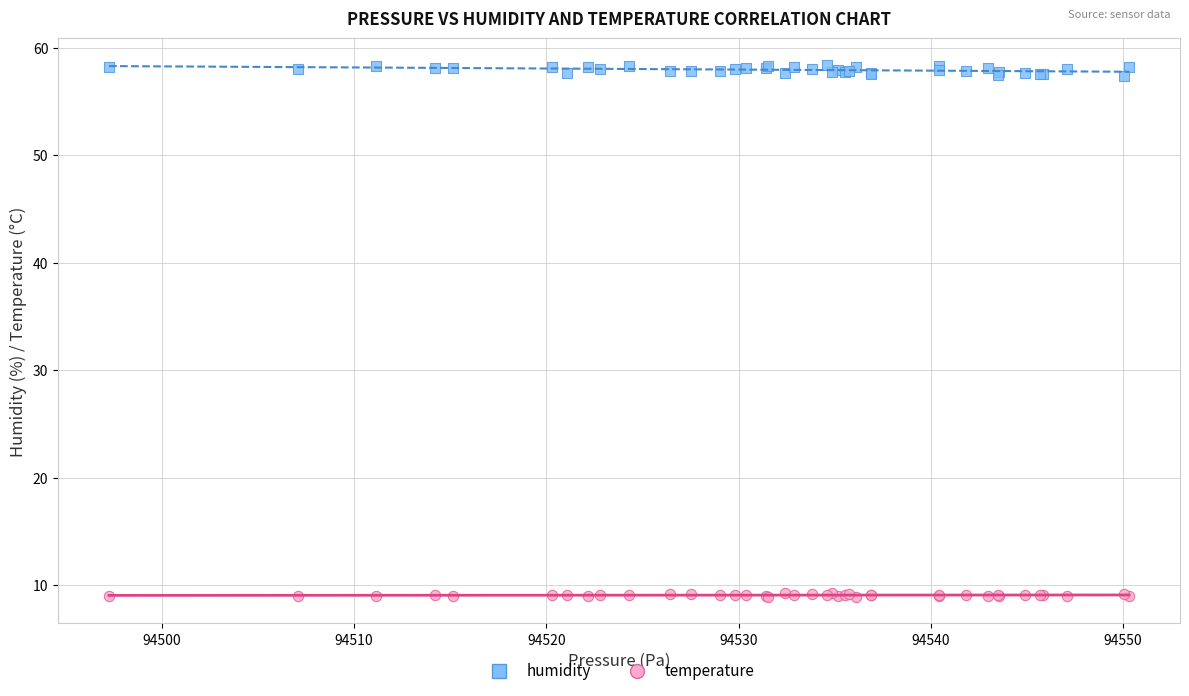

Which series reaches the minimum Y coordinate?

temperature